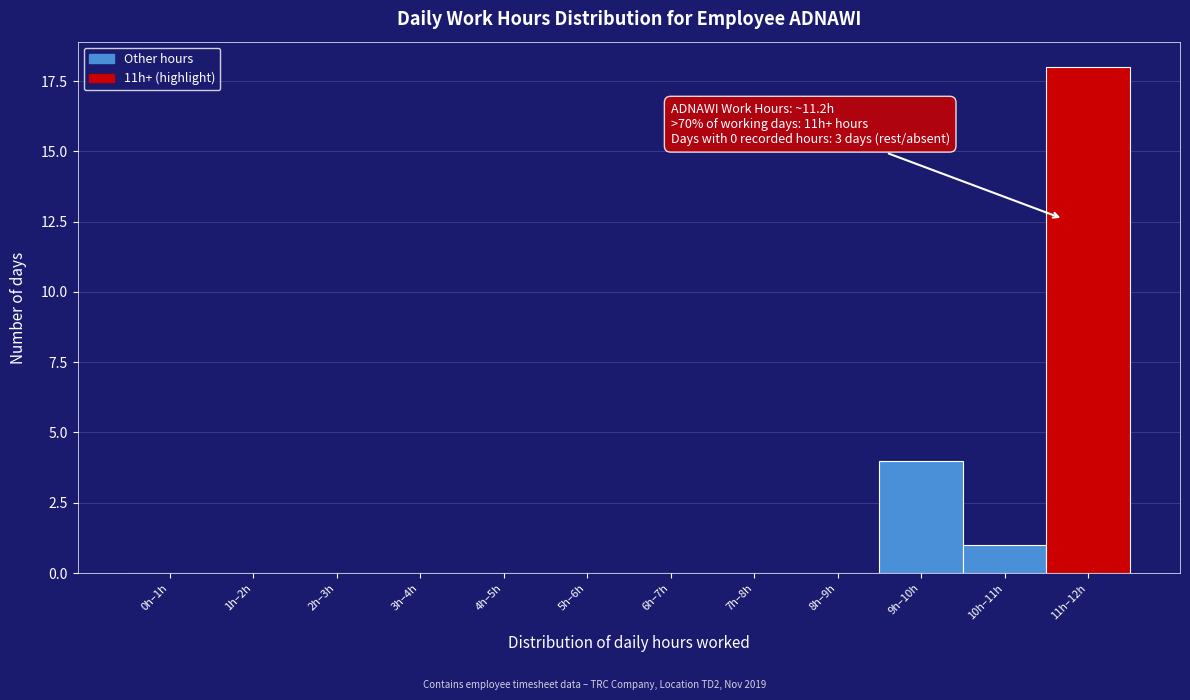

Reading left to right, extract all data points from this chart.

0h–1h=0	1h–2h=0	2h–3h=0	3h–4h=0	4h–5h=0	5h–6h=0	6h–7h=0	7h–8h=0	8h–9h=0	9h–10h=4	10h–11h=1	11h–12h=18